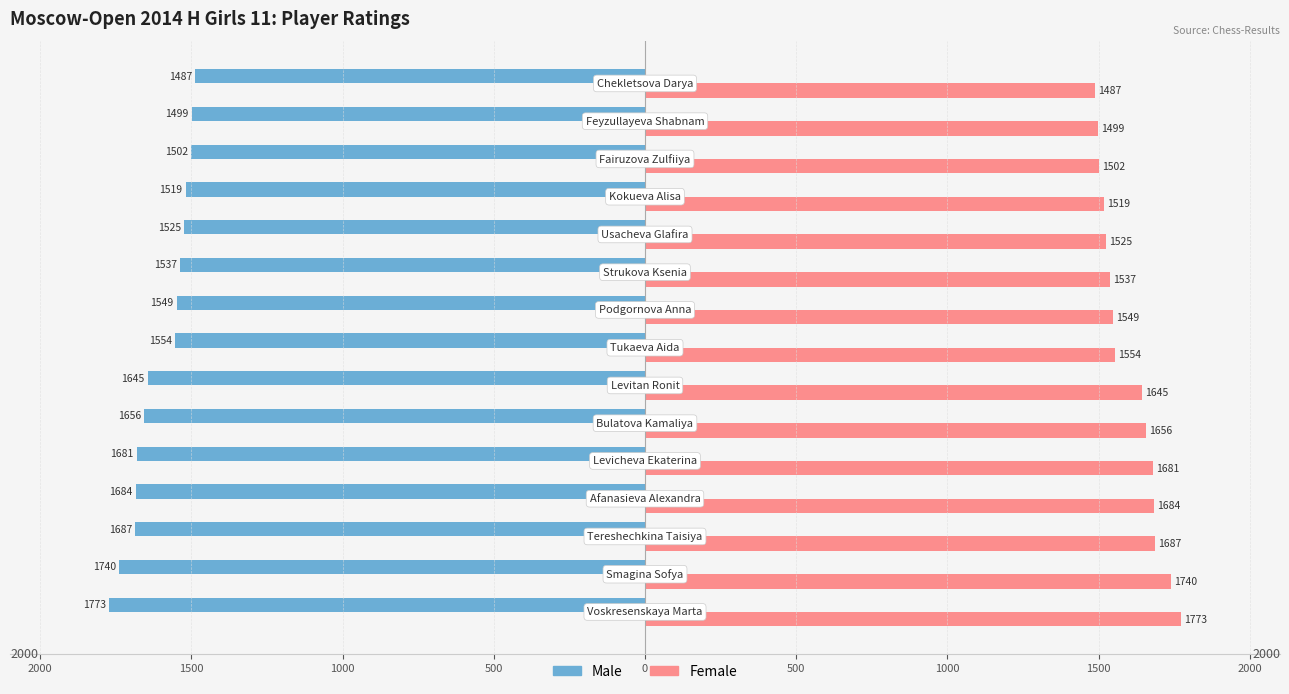

What are all the series names shown in the legend?

Male, Female